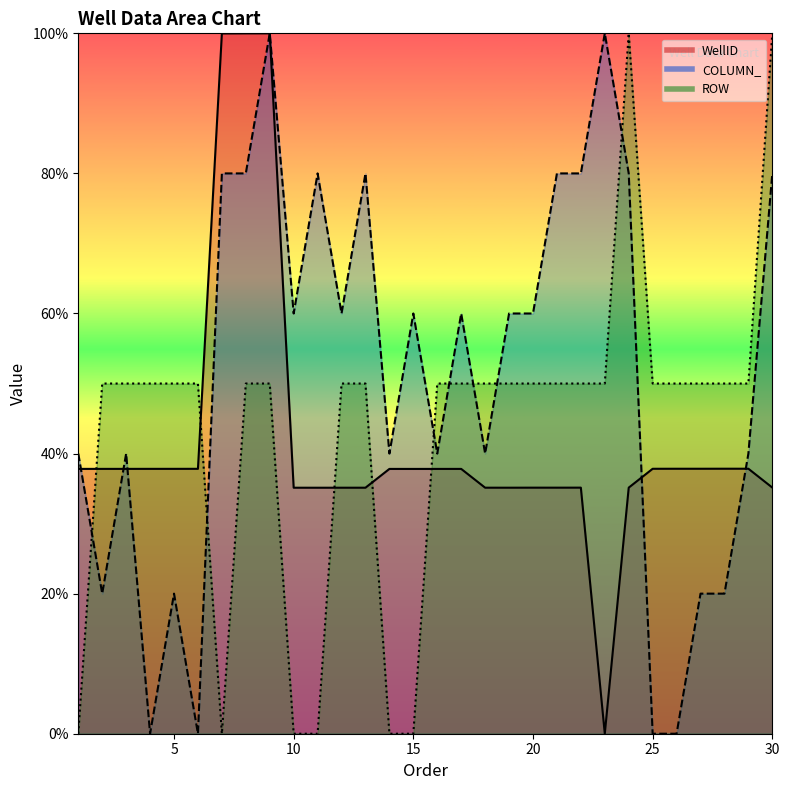

What is the difference between the WellID values at 9 and 13?

0.6